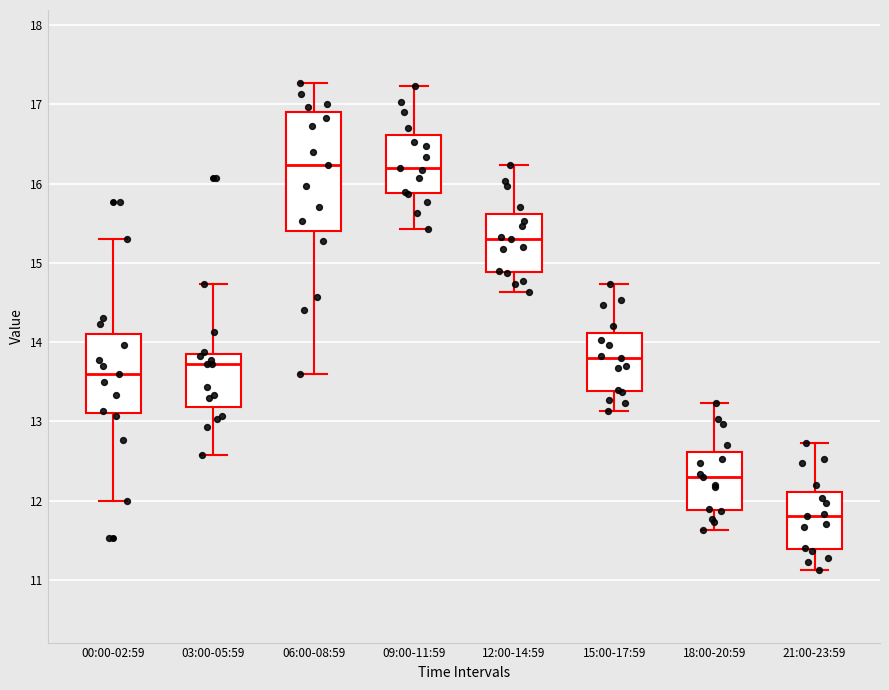

Which box is the tallest, from its lower edge to its upper edge?

06:00-08:59